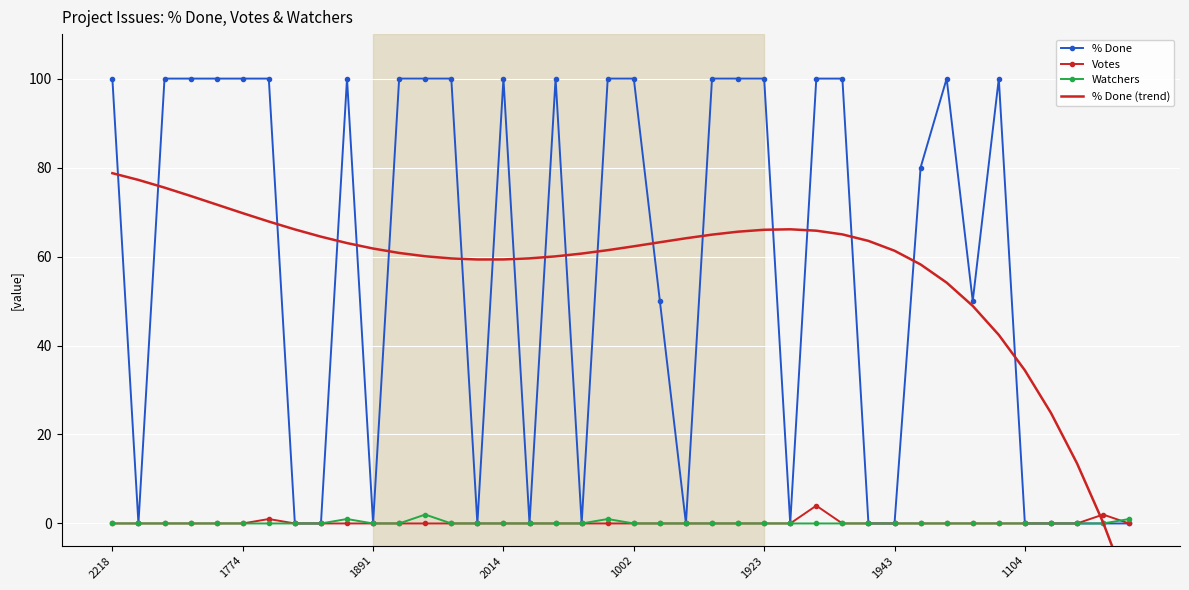

True or false: Votes has a value of 0 at 1002.

True